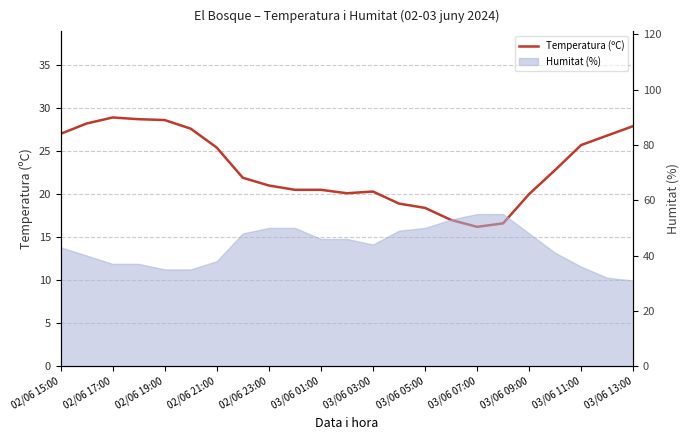

The chart shows a value of 5.5 at 03/06 03:00. True or false?

False